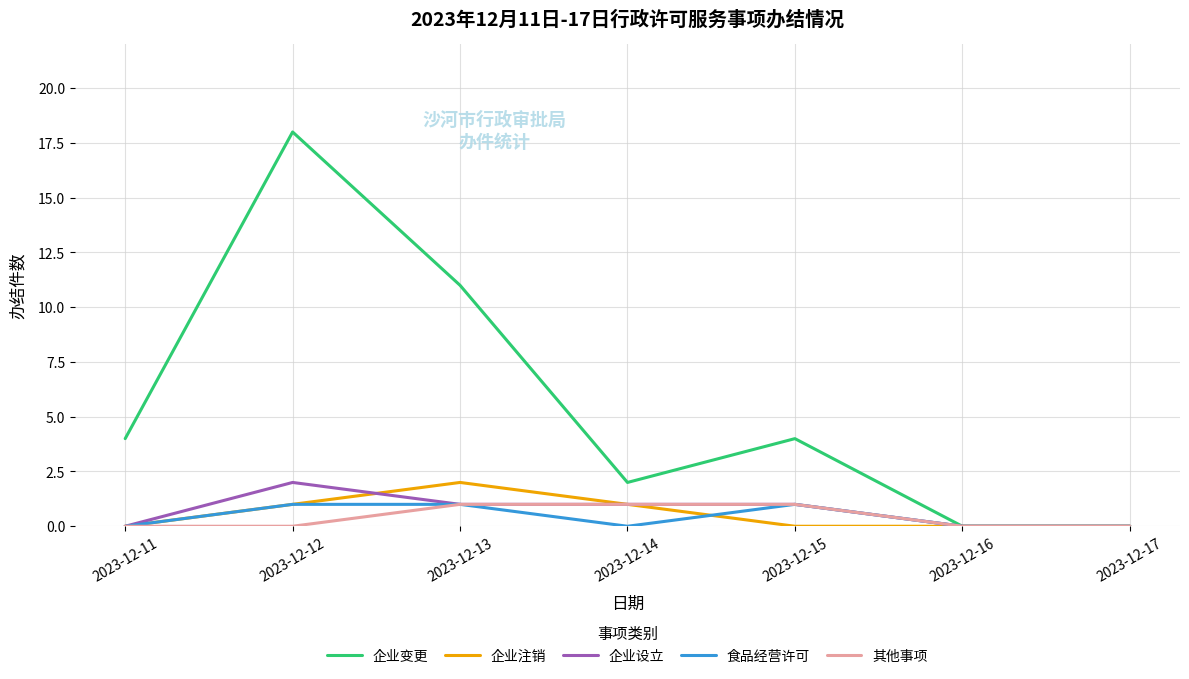

Is it true that 食品经营许可 equals 0 at 2023-12-11?

True